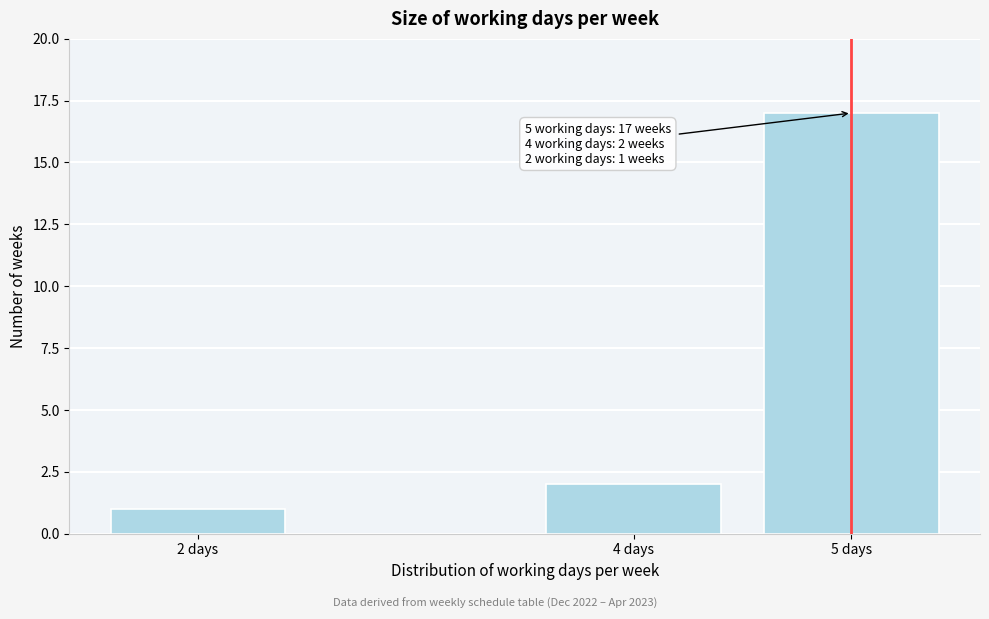

Reading right to left, transcribe all the data shown in this chart.

5 days=17	4 days=2	2 days=1